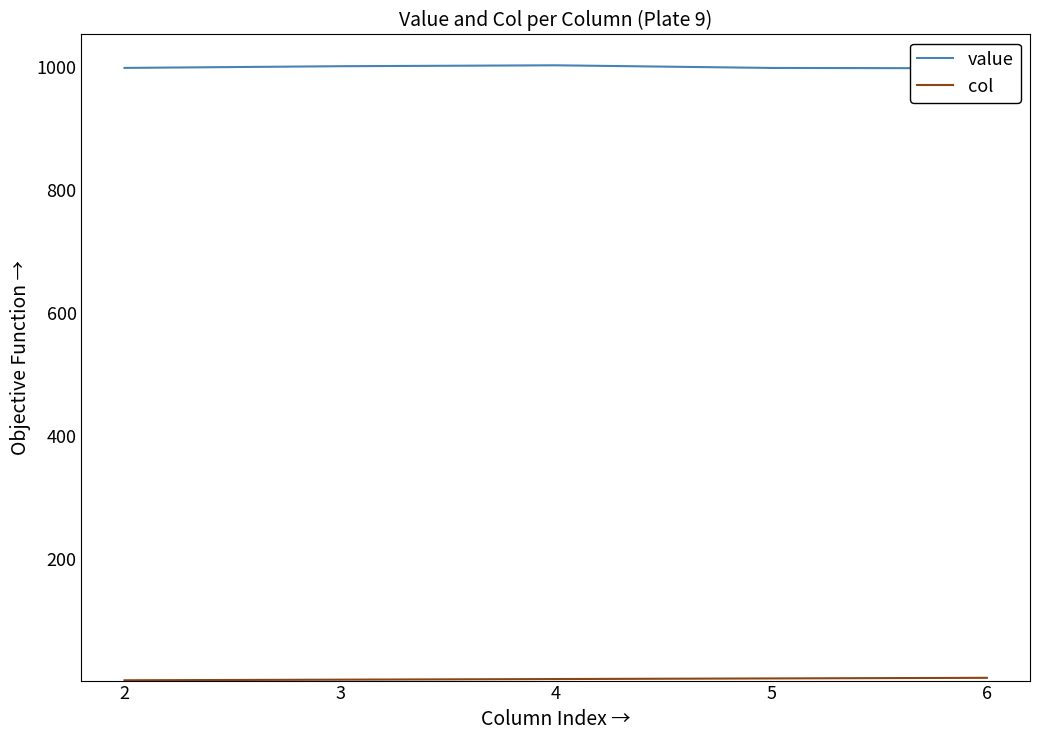

True or false: col and value intersect in this chart.

False